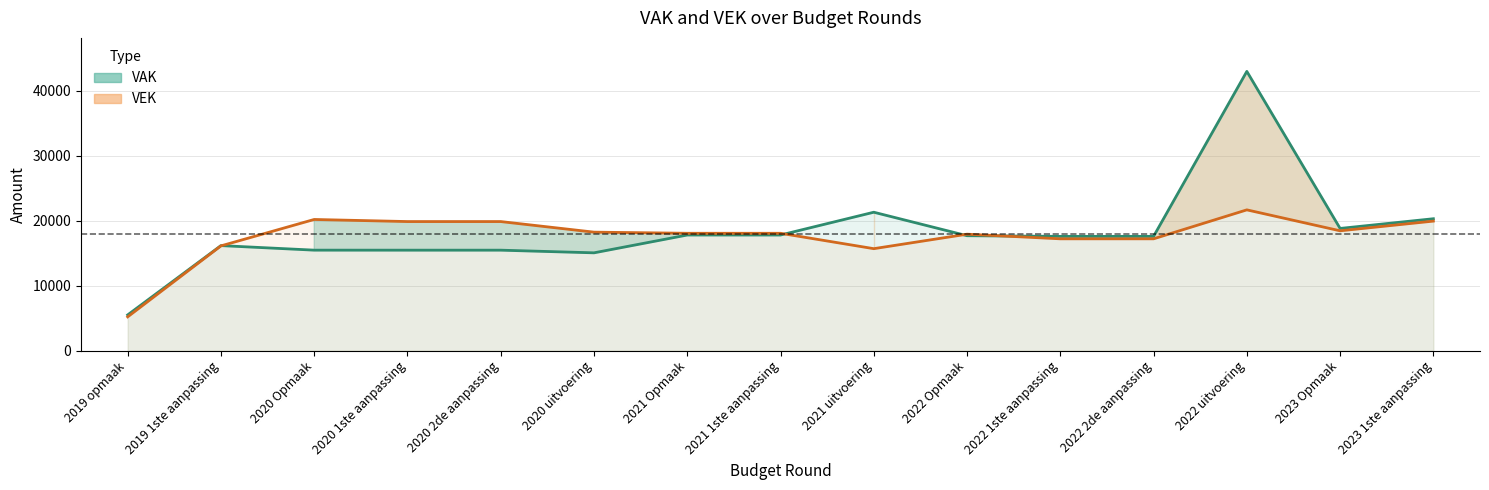

Which series ends up on top after the final intersection of VEK (line) and VAK (line)?

VAK (line)